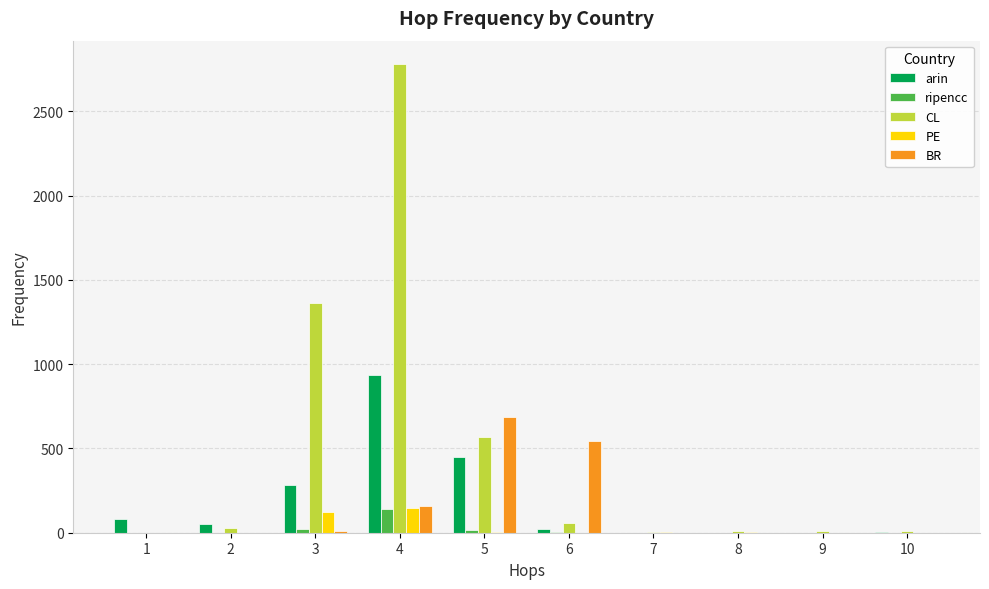

At which category is the sum across all series the highest?

4